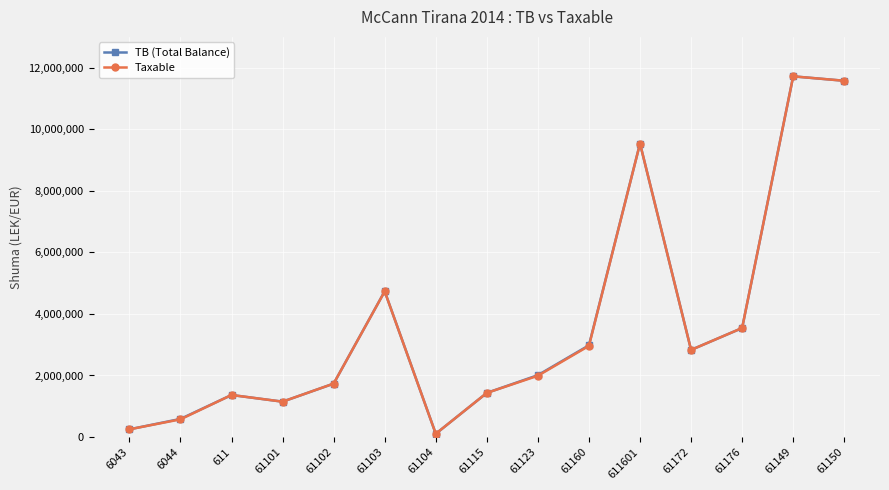

The TB (Total Balance) series shows 105900.0 at 61104. True or false?

True